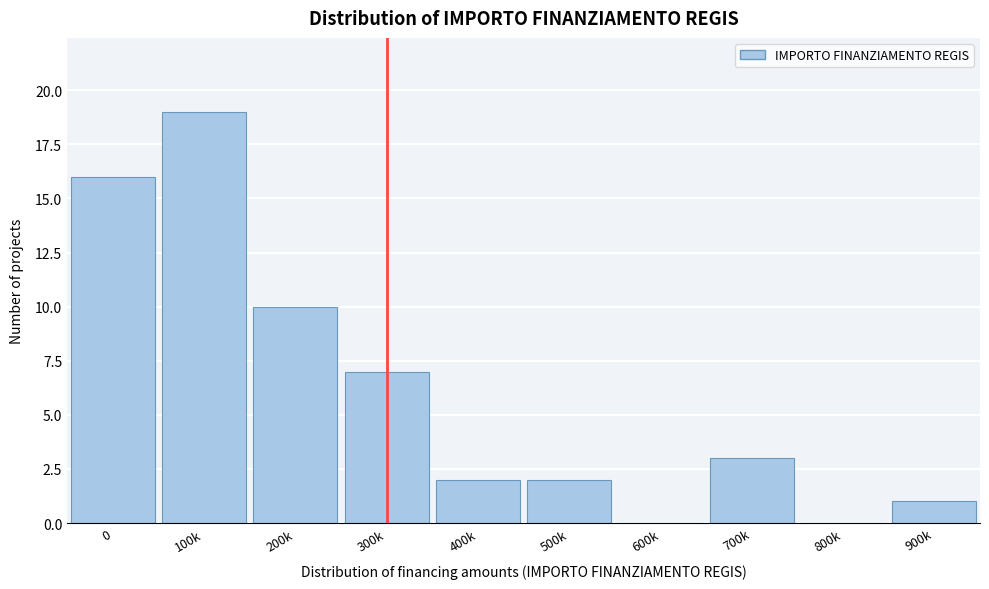

Reading right to left, transcribe all the data shown in this chart.

900k=1	800k=0	700k=3	600k=0	500k=2	400k=2	300k=7	200k=10	100k=19	0=16